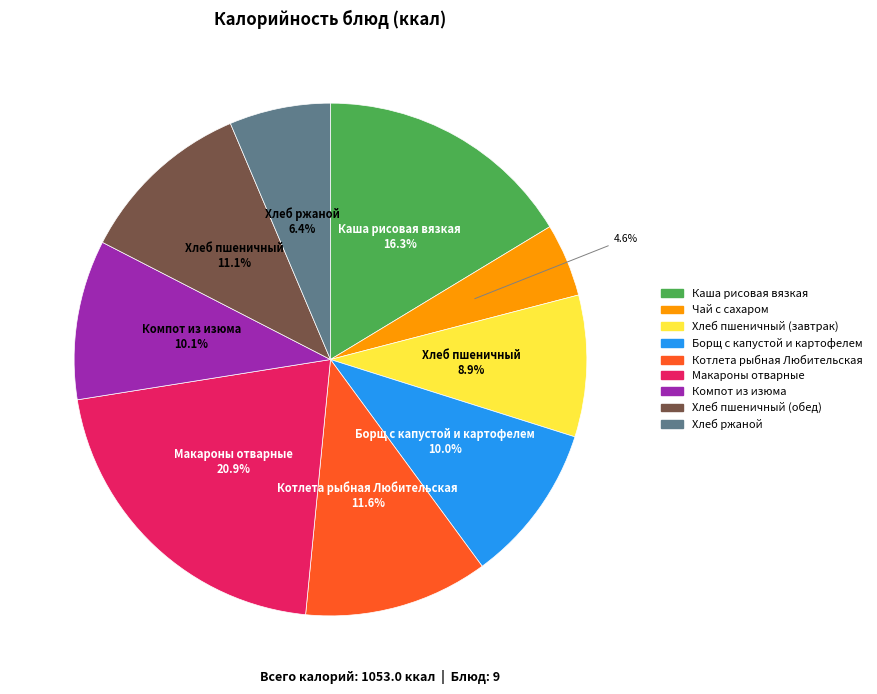

Which has a higher value, Макароны отварные or Каша рисовая вязкая?

Макароны отварные